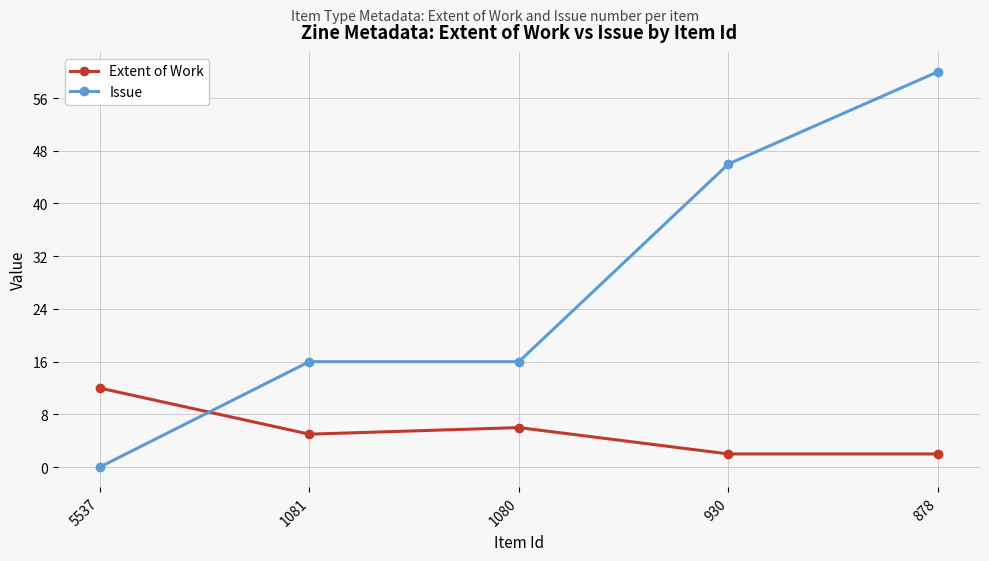

How many data points does each series have?

5